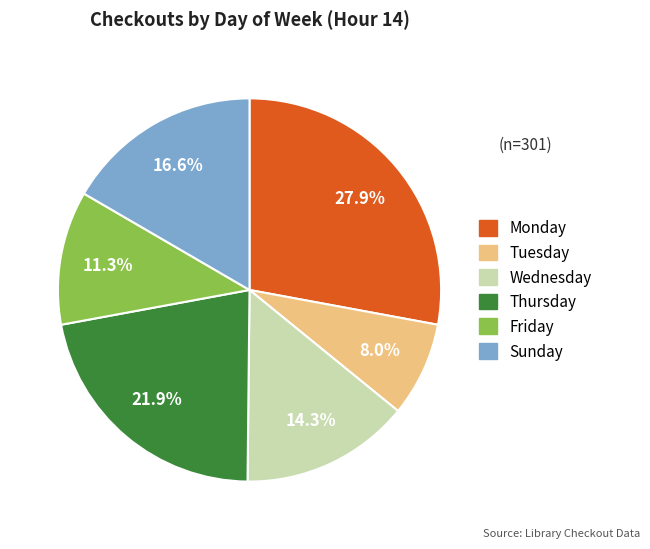

Is there any slice that represents more than half of the pie?

No